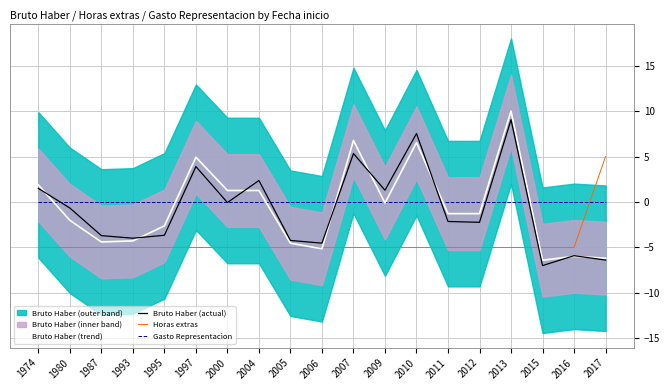

How many interior local valleys does the Bruto Haber (actual) series have?

6